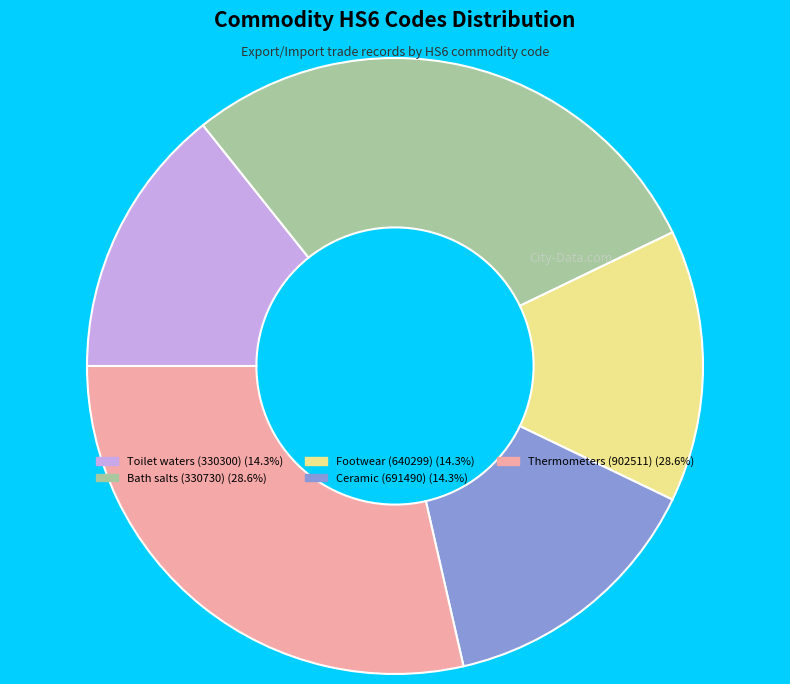

Is there a majority slice in this chart?

No